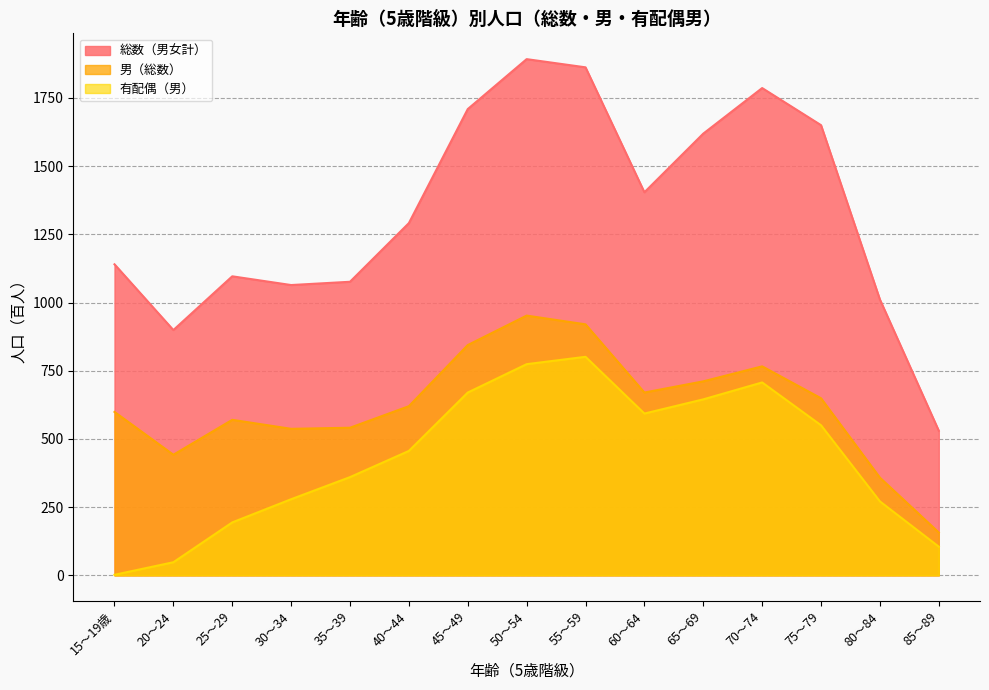

Which series has the largest range (max minus min)?

総数（男女計）